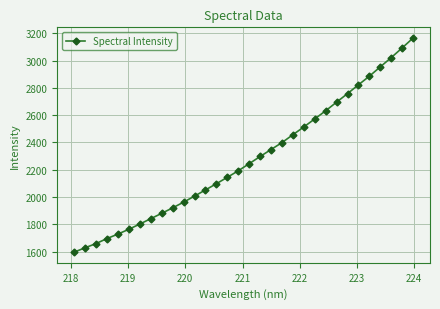

What is the value of the 28th point from the left?

2886.3